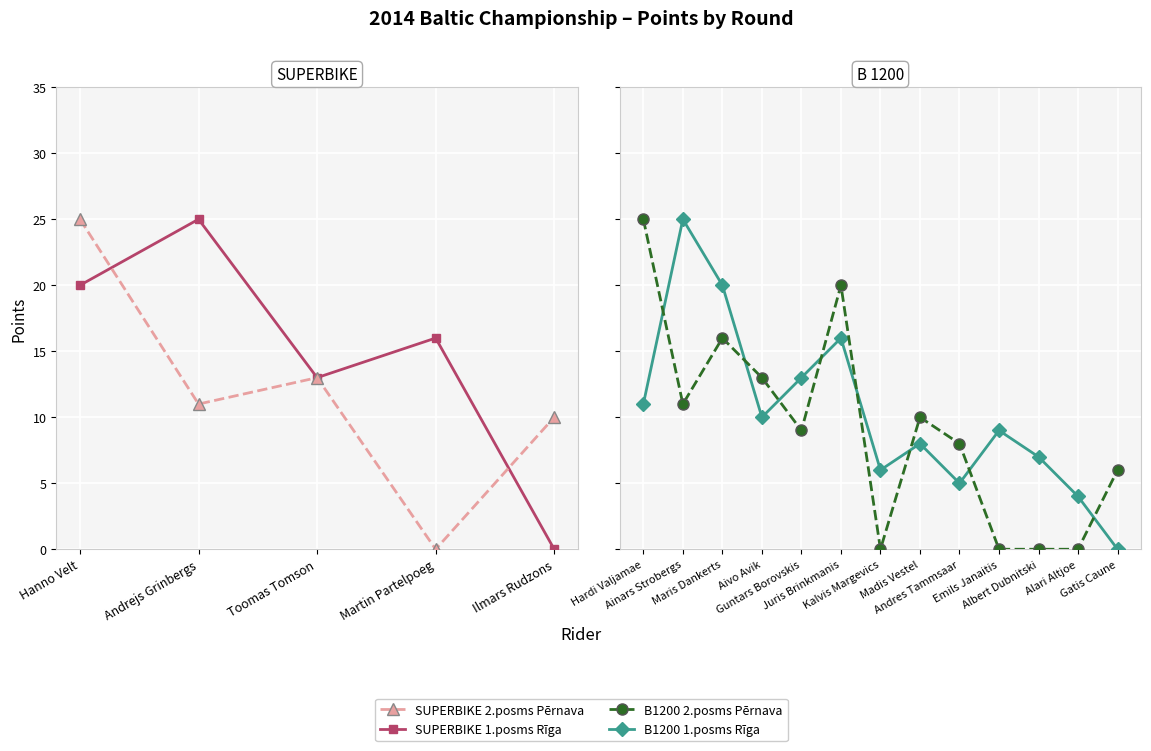

Does the chart display data point markers on the line(s)?

Yes